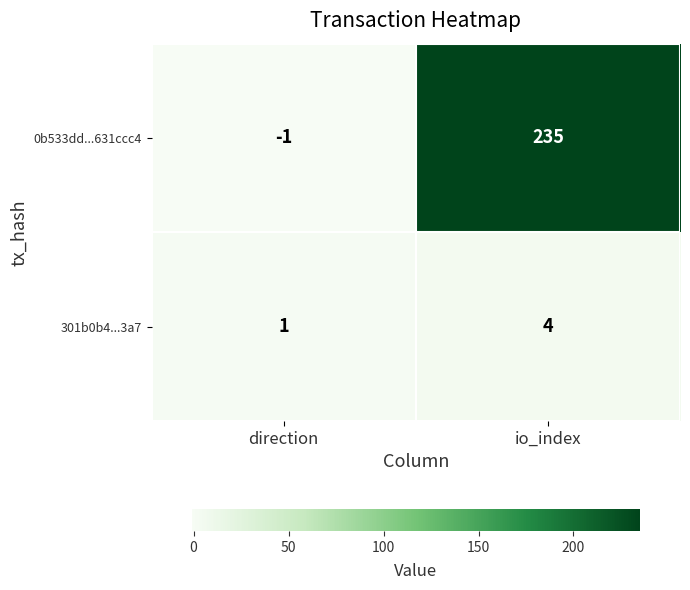

Which series changed the most between direction and io_index?

0b533dd...631ccc4